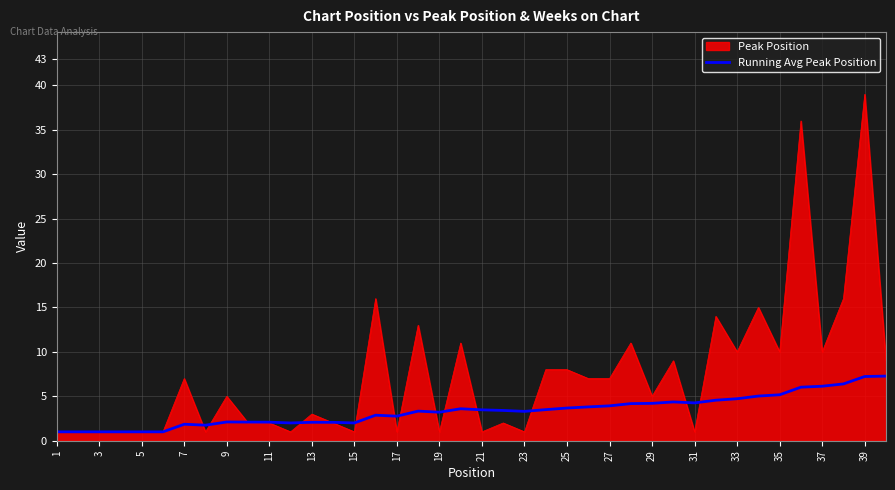

What is the greatest value displayed?

39.0